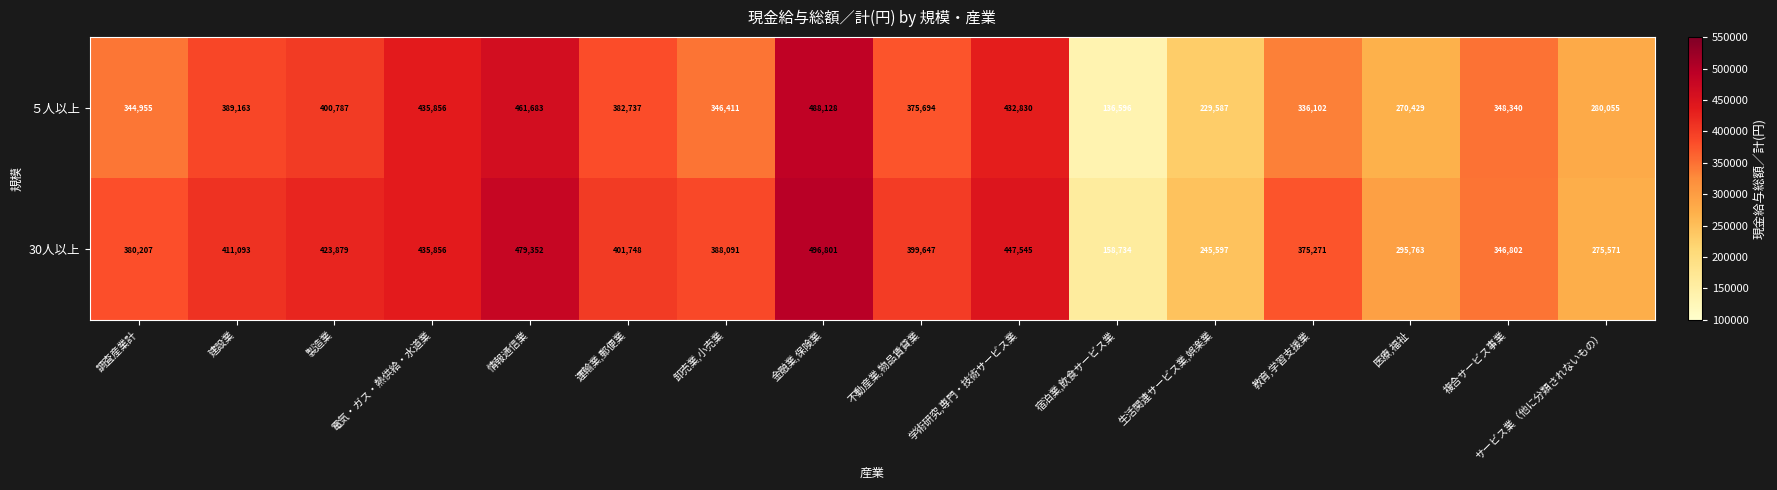

At how many categories does at least one series exceed 272881?

14